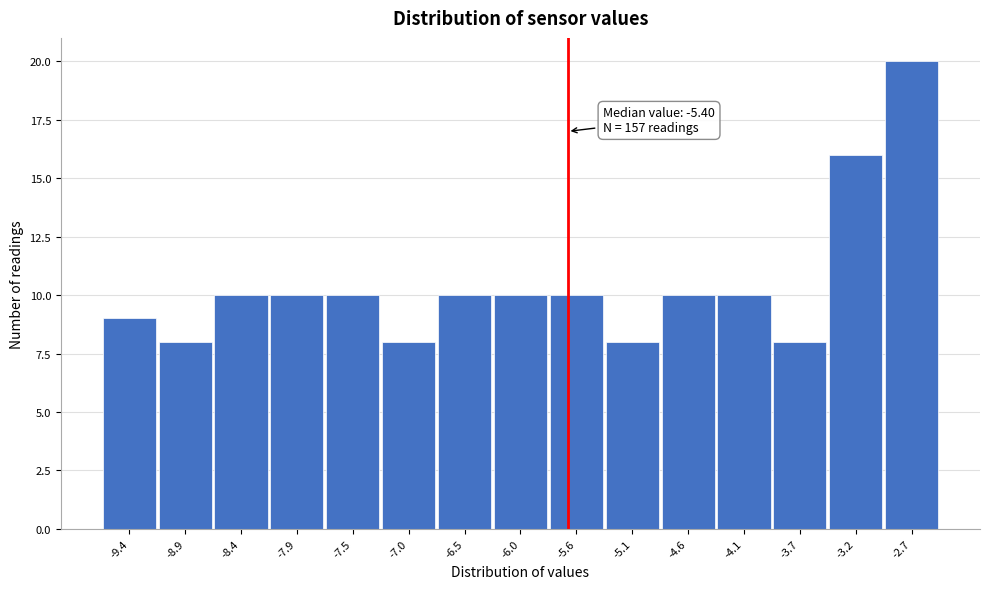

Reading right to left, what are all the values shown in this chart?

-2.7=20	-3.2=16	-3.7=8	-4.1=10	-4.6=10	-5.1=8	-5.6=10	-6.0=10	-6.5=10	-7.0=8	-7.5=10	-7.9=10	-8.4=10	-8.9=8	-9.4=9